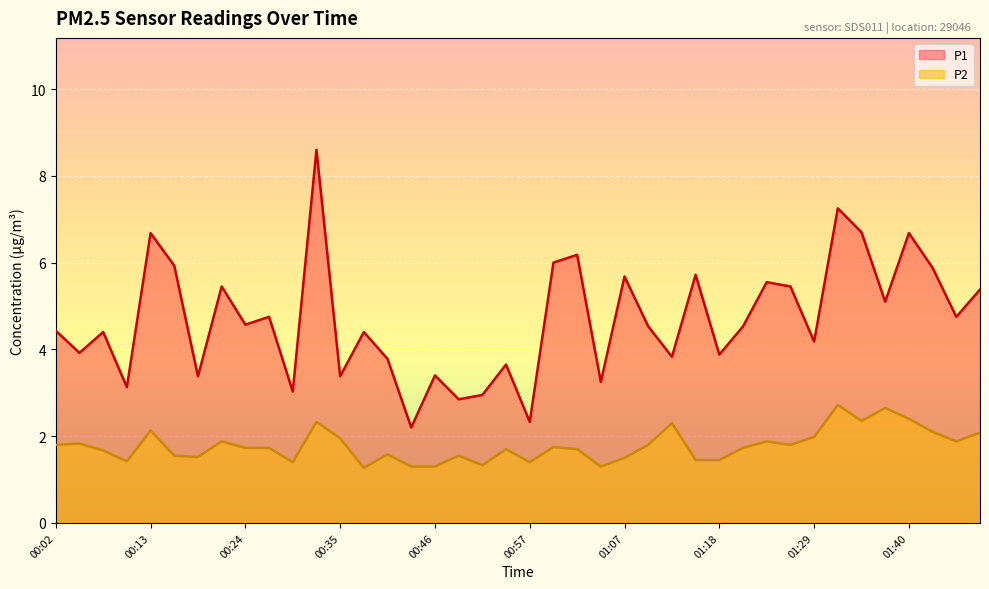

True or false: P2 has a value of 1.7 at 00:54.

True